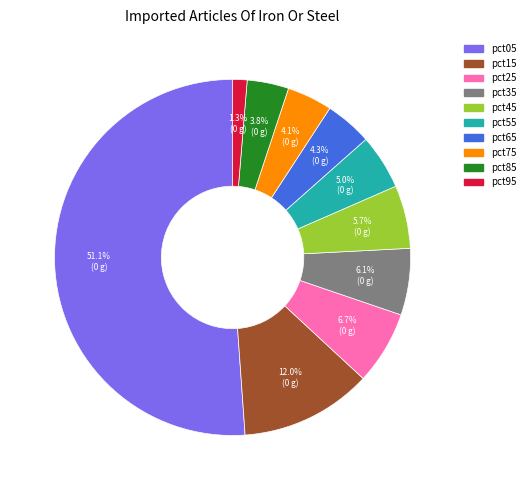

What percentage is the pct15 slice, to the nearest percent?

12%